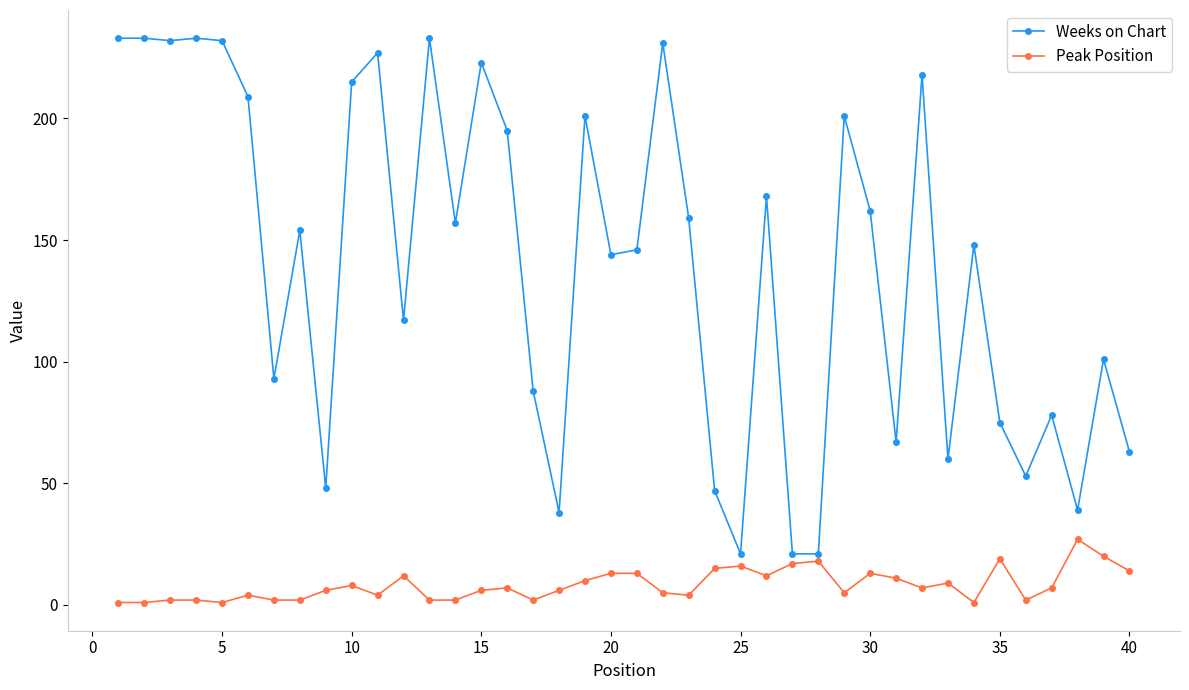

Which series has the largest range (max minus min)?

Weeks on Chart